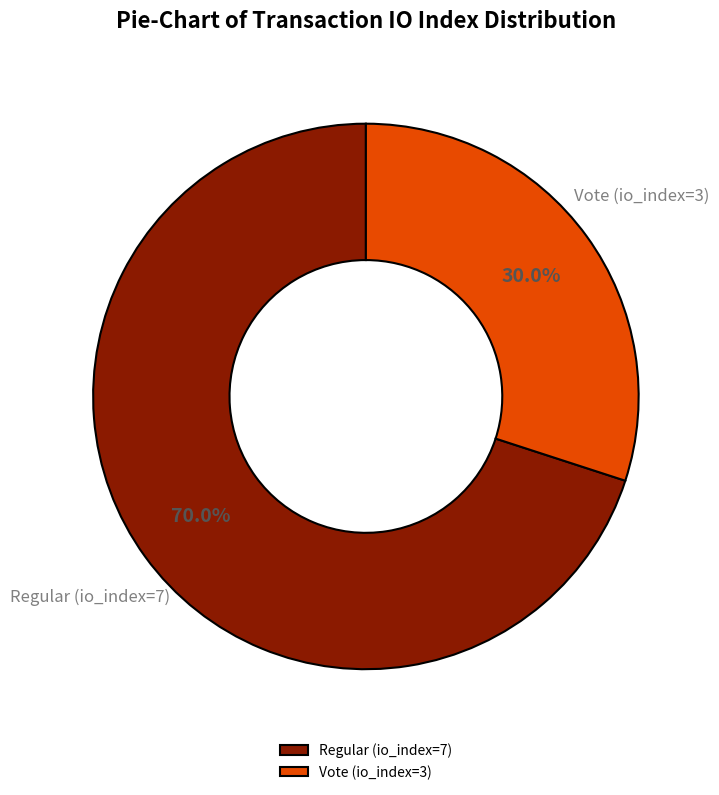

What percentage is the Vote (io_index=3) slice, to the nearest percent?

30%